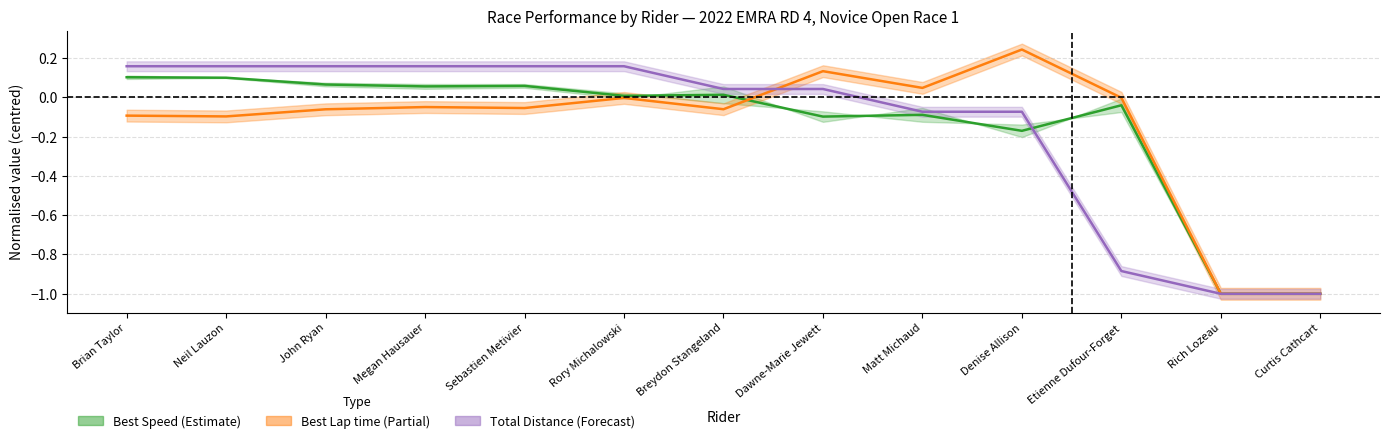

True or false: Best Speed and Best Lap time cross at least once.

True